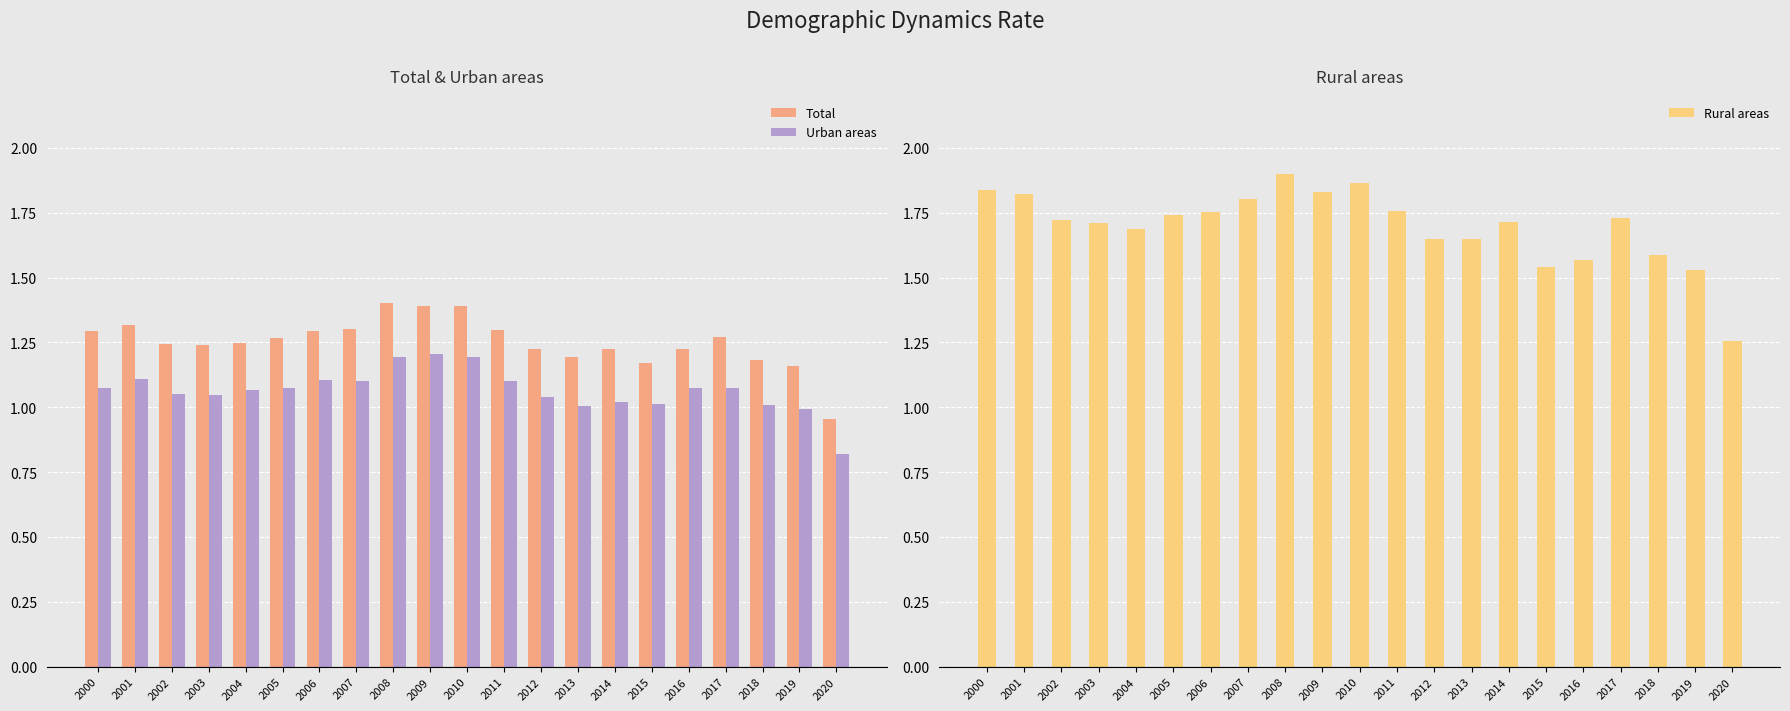

What is the spread (max minus min) of values at 2014?

0.7